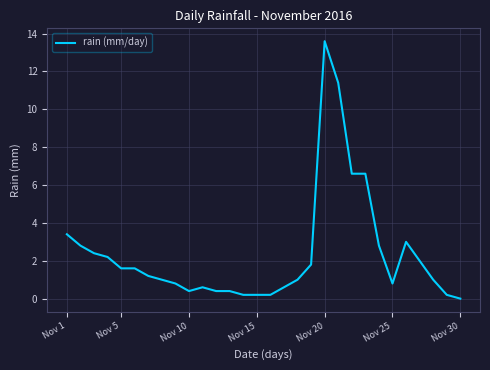

What is the greatest value displayed?

13.6